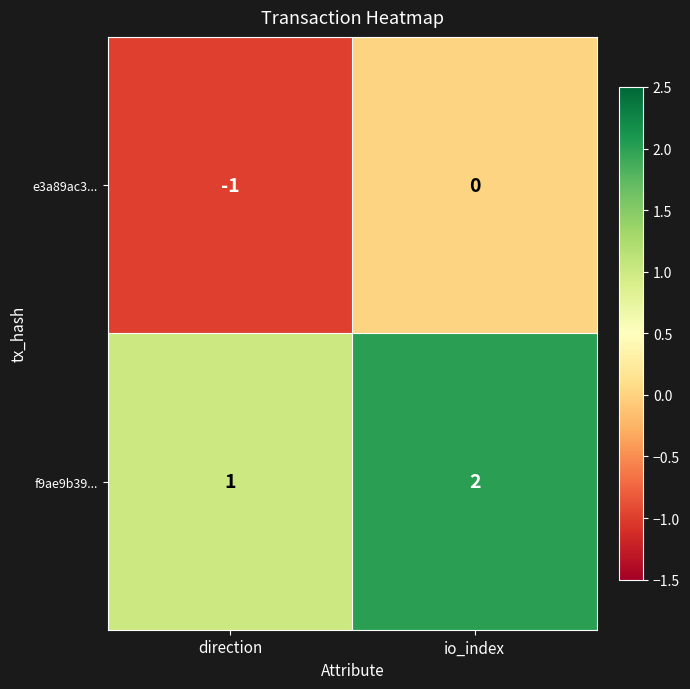

What is the difference between the highest and lowest values at io_index?

2